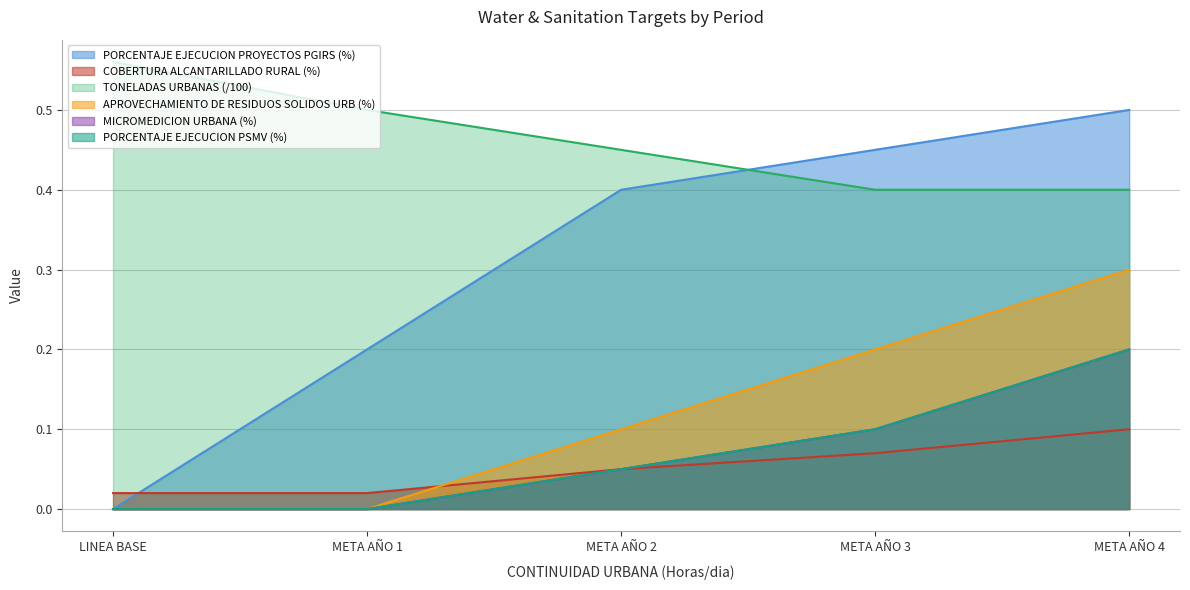

Reading left to right, extract all data points from this chart.

PORCENTAJE EJECUCION PROYECTOS PGIRS (%): 0.0	0.2	0.4	0.5	0.5
COBERTURA ALCANTARILLADO RURAL (%): 0.0	0.0	0.1	0.1	0.1
TONELADAS URBANAS DISPUESTAS SITIO DISP: 0.6	0.5	0.5	0.4	0.4
APROVECHAMIENTO DE RESIDUOS SOLIDOS URB (%): 0.0	0.0	0.1	0.2	0.3
MICROMEDICION URBANA (%): 0.0	0.0	0.1	0.1	0.2
PORCENTAJE EJECUCION PSMV (%): 0.0	0.0	0.1	0.1	0.2